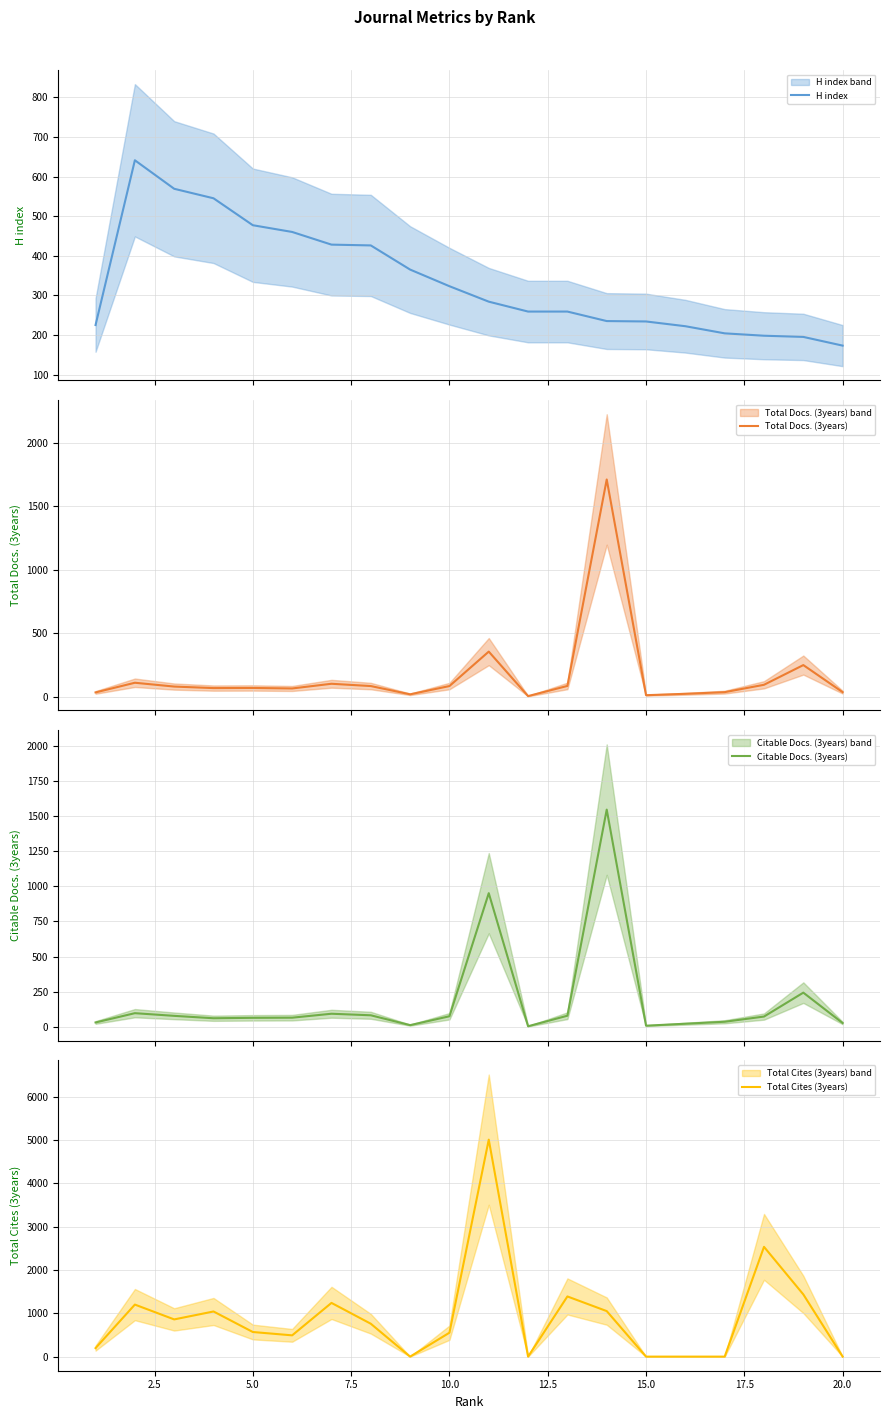

List the series in order of their peak value, lowest first.

H index, Citable Docs. (3years), Total Docs. (3years), Total Cites (3years)